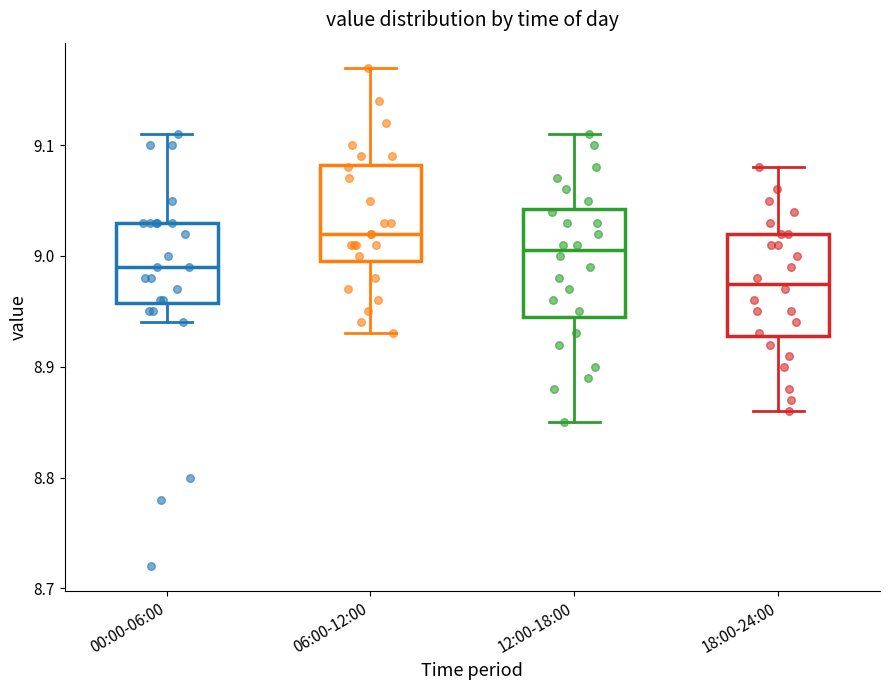

Reading left to right, read every box against the y-axis: the position of its median line, the range the box covers, and the ends of its whiskers. The values are not printed on the chart, so give them approximately, as read against the axis.

00:00-06:00: median 8.99, box 8.96 to 9.03, whiskers 8.94 to 9.11
06:00-12:00: median 9.02, box 9.00 to 9.08, whiskers 8.93 to 9.17
12:00-18:00: median 9.01, box 8.95 to 9.04, whiskers 8.85 to 9.11
18:00-24:00: median 8.98, box 8.93 to 9.02, whiskers 8.86 to 9.08